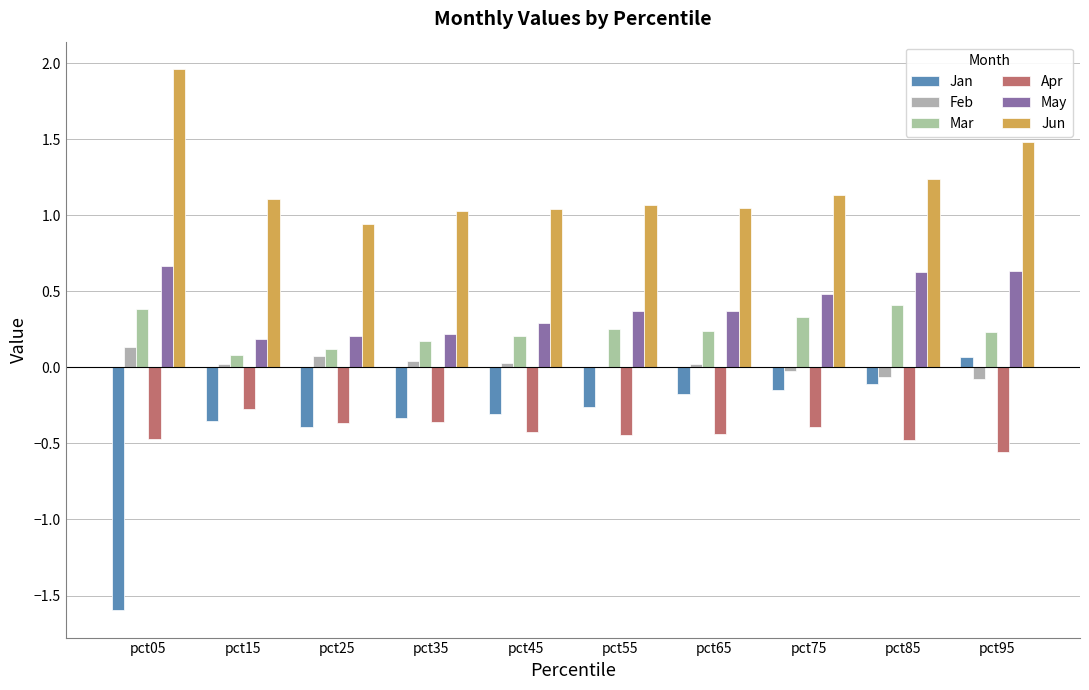

What is the greatest value displayed?

2.0